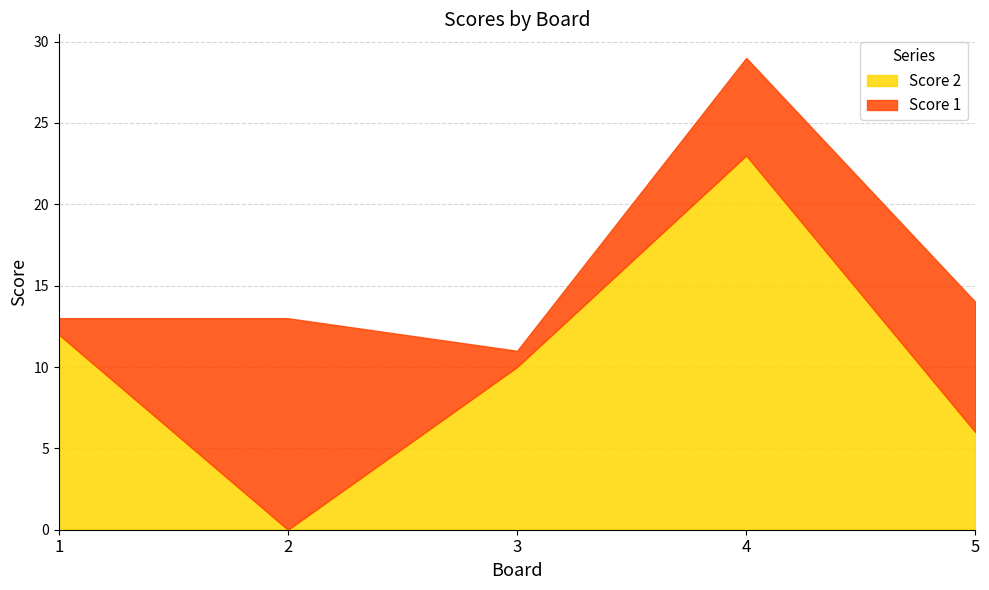

What is the sum of the values at 5 and 1?

18